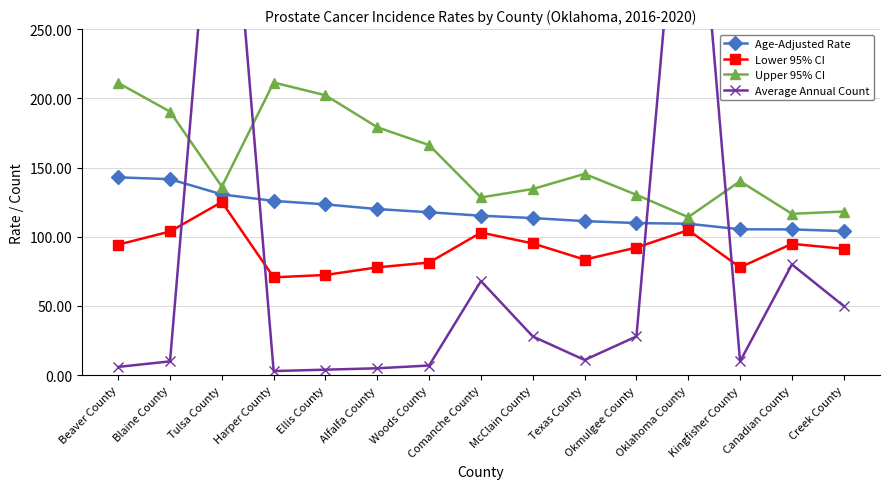

Which category has the lowest value in the Lower 95% CI series?

Harper County